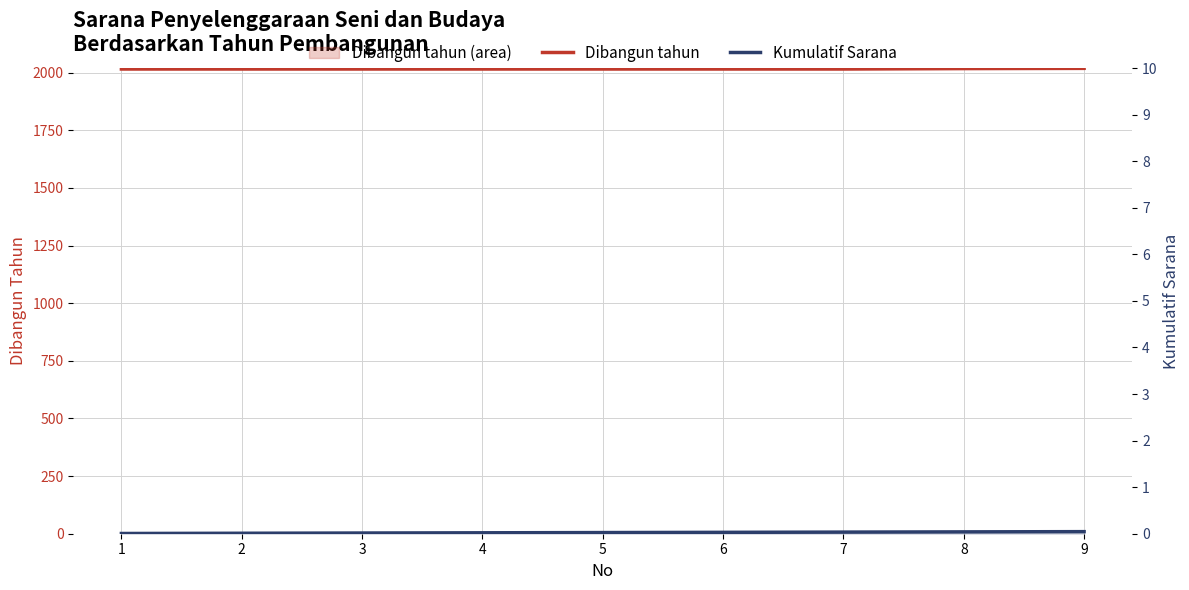

How many Kumulatif Sarana values are between 3 and 7?

5